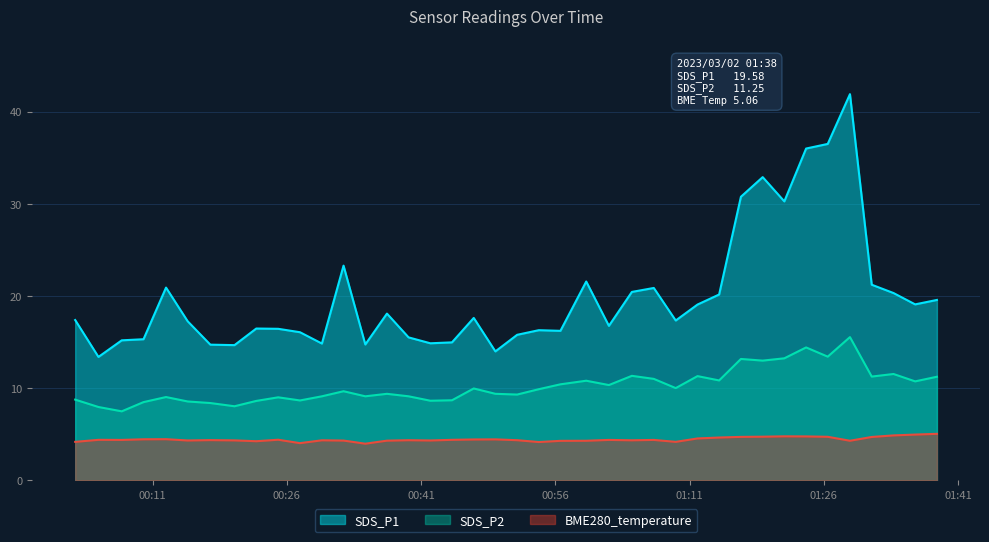

Reading left to right, extract all data points from this chart.

SDS_P1: 2023/03/02 00:02:21=17.4	2023/03/02 00:04:57=13.4	2023/03/02 00:07:33=15.2	2023/03/02 00:09:59=15.3	2023/03/02 00:12:30=20.9	2023/03/02 00:14:55=17.3	2023/03/02 00:17:27=14.7	2023/03/02 00:20:09=14.7	2023/03/02 00:22:35=16.5	2023/03/02 00:25:02=16.4	2023/03/02 00:27:28=16.1	2023/03/02 00:29:55=14.8	2023/03/02 00:32:20=23.3	2023/03/02 00:34:46=14.8	2023/03/02 00:37:11=18.1	2023/03/02 00:39:36=15.5	2023/03/02 00:42:02=14.9	2023/03/02 00:44:27=15.0	2023/03/02 00:46:53=17.6	2023/03/02 00:49:18=14.0	2023/03/02 00:51:44=15.8	2023/03/02 00:54:09=16.3	2023/03/02 00:56:34=16.2	2023/03/02 00:59:27=21.6	2023/03/02 01:01:59=16.8	2023/03/02 01:04:33=20.4	2023/03/02 01:07:00=20.9	2023/03/02 01:09:27=17.4	2023/03/02 01:11:53=19.1	2023/03/02 01:14:18=20.2	2023/03/02 01:16:44=30.8	2023/03/02 01:19:10=32.9	2023/03/02 01:21:35=30.3	2023/03/02 01:24:01=36.0	2023/03/02 01:26:26=36.5	2023/03/02 01:28:55=41.9	2023/03/02 01:31:21=21.2	2023/03/02 01:33:47=20.3	2023/03/02 01:36:12=19.1	2023/03/02 01:38:38=19.6
SDS_P2: 2023/03/02 00:02:21=8.8	2023/03/02 00:04:57=8.0	2023/03/02 00:07:33=7.5	2023/03/02 00:09:59=8.5	2023/03/02 00:12:30=9.1	2023/03/02 00:14:55=8.6	2023/03/02 00:17:27=8.4	2023/03/02 00:20:09=8.1	2023/03/02 00:22:35=8.6	2023/03/02 00:25:02=9.0	2023/03/02 00:27:28=8.7	2023/03/02 00:29:55=9.1	2023/03/02 00:32:20=9.7	2023/03/02 00:34:46=9.1	2023/03/02 00:37:11=9.4	2023/03/02 00:39:36=9.1	2023/03/02 00:42:02=8.7	2023/03/02 00:44:27=8.7	2023/03/02 00:46:53=10.0	2023/03/02 00:49:18=9.4	2023/03/02 00:51:44=9.3	2023/03/02 00:54:09=9.9	2023/03/02 00:56:34=10.4	2023/03/02 00:59:27=10.8	2023/03/02 01:01:59=10.3	2023/03/02 01:04:33=11.3	2023/03/02 01:07:00=11.0	2023/03/02 01:09:27=10.0	2023/03/02 01:11:53=11.3	2023/03/02 01:14:18=10.8	2023/03/02 01:16:44=13.2	2023/03/02 01:19:10=13.0	2023/03/02 01:21:35=13.2	2023/03/02 01:24:01=14.4	2023/03/02 01:26:26=13.4	2023/03/02 01:28:55=15.6	2023/03/02 01:31:21=11.3	2023/03/02 01:33:47=11.6	2023/03/02 01:36:12=10.8	2023/03/02 01:38:38=11.2
BME280_temperature: 2023/03/02 00:02:21=4.2	2023/03/02 00:04:57=4.4	2023/03/02 00:07:33=4.4	2023/03/02 00:09:59=4.5	2023/03/02 00:12:30=4.5	2023/03/02 00:14:55=4.3	2023/03/02 00:17:27=4.4	2023/03/02 00:20:09=4.3	2023/03/02 00:22:35=4.3	2023/03/02 00:25:02=4.4	2023/03/02 00:27:28=4.0	2023/03/02 00:29:55=4.4	2023/03/02 00:32:20=4.3	2023/03/02 00:34:46=4.0	2023/03/02 00:37:11=4.3	2023/03/02 00:39:36=4.4	2023/03/02 00:42:02=4.3	2023/03/02 00:44:27=4.4	2023/03/02 00:46:53=4.5	2023/03/02 00:49:18=4.5	2023/03/02 00:51:44=4.4	2023/03/02 00:54:09=4.2	2023/03/02 00:56:34=4.3	2023/03/02 00:59:27=4.3	2023/03/02 01:01:59=4.4	2023/03/02 01:04:33=4.4	2023/03/02 01:07:00=4.4	2023/03/02 01:09:27=4.2	2023/03/02 01:11:53=4.6	2023/03/02 01:14:18=4.7	2023/03/02 01:16:44=4.7	2023/03/02 01:19:10=4.8	2023/03/02 01:21:35=4.8	2023/03/02 01:24:01=4.8	2023/03/02 01:26:26=4.7	2023/03/02 01:28:55=4.3	2023/03/02 01:31:21=4.7	2023/03/02 01:33:47=4.9	2023/03/02 01:36:12=5.0	2023/03/02 01:38:38=5.1